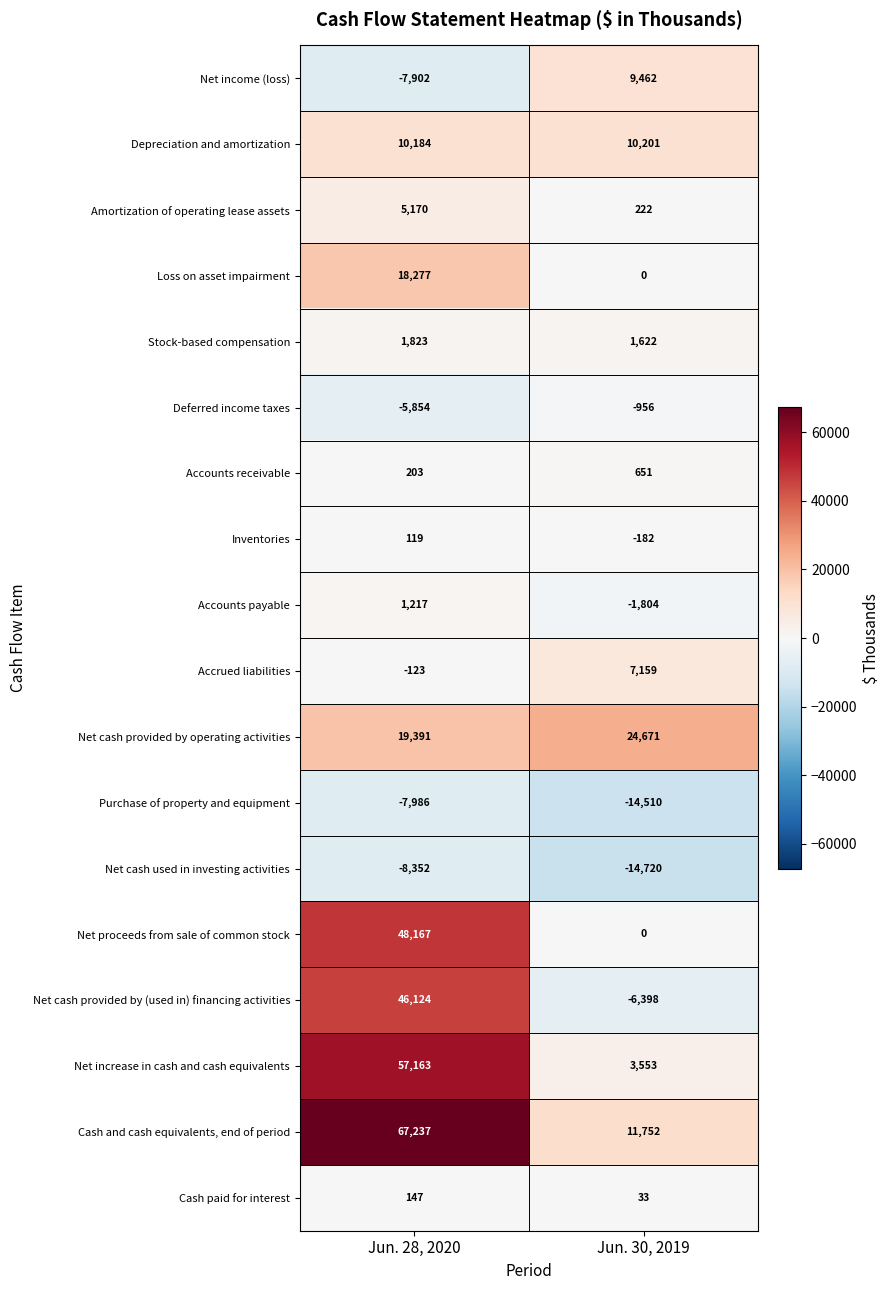

The value of Accounts receivable at Jun. 28, 2020 is 203. True or false?

True